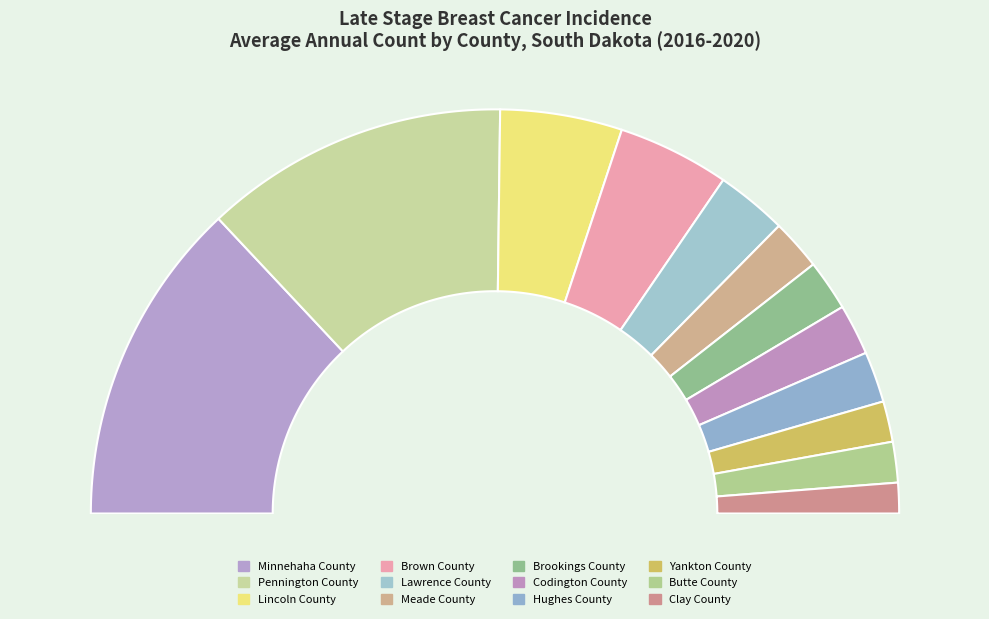

Rank the categories by value from highest to lowest.

Minnehaha County, Pennington County, Lincoln County, Brown County, Lawrence County, Meade County, Brookings County, Codington County, Hughes County, Yankton County, Butte County, Clay County